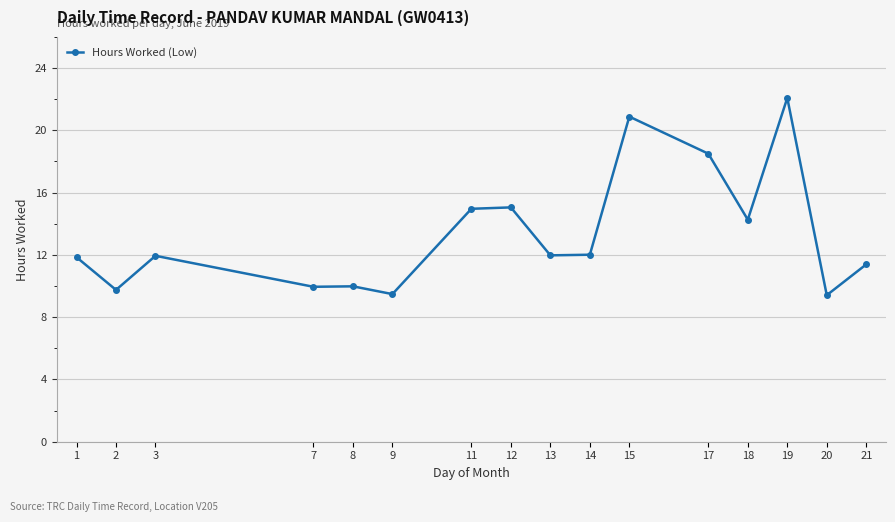

At which category does the data reach its first local valley?

2